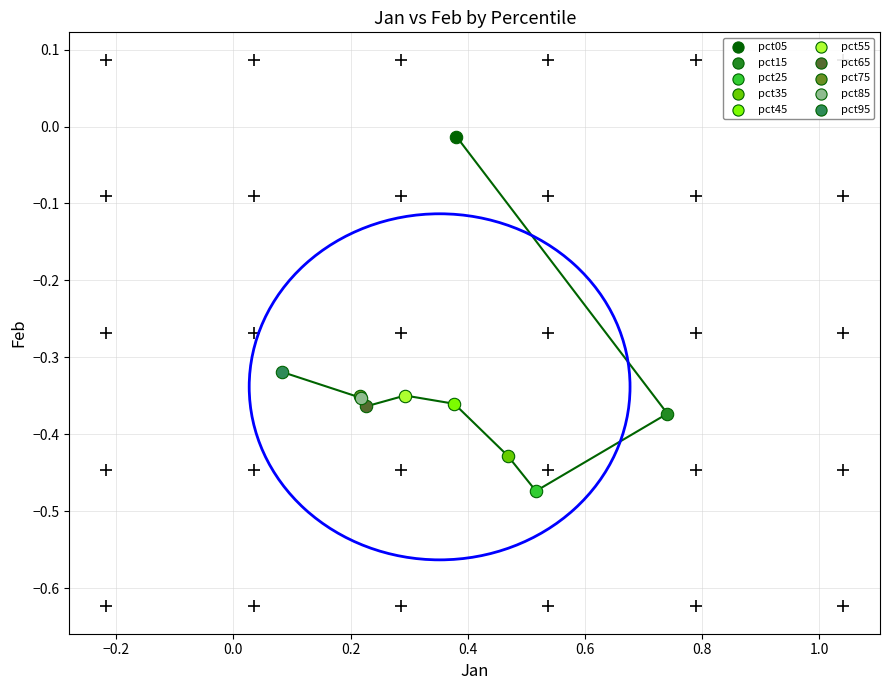

What are all the series names shown in the legend?

pct05, pct15, pct25, pct35, pct45, pct55, pct65, pct75, pct85, pct95